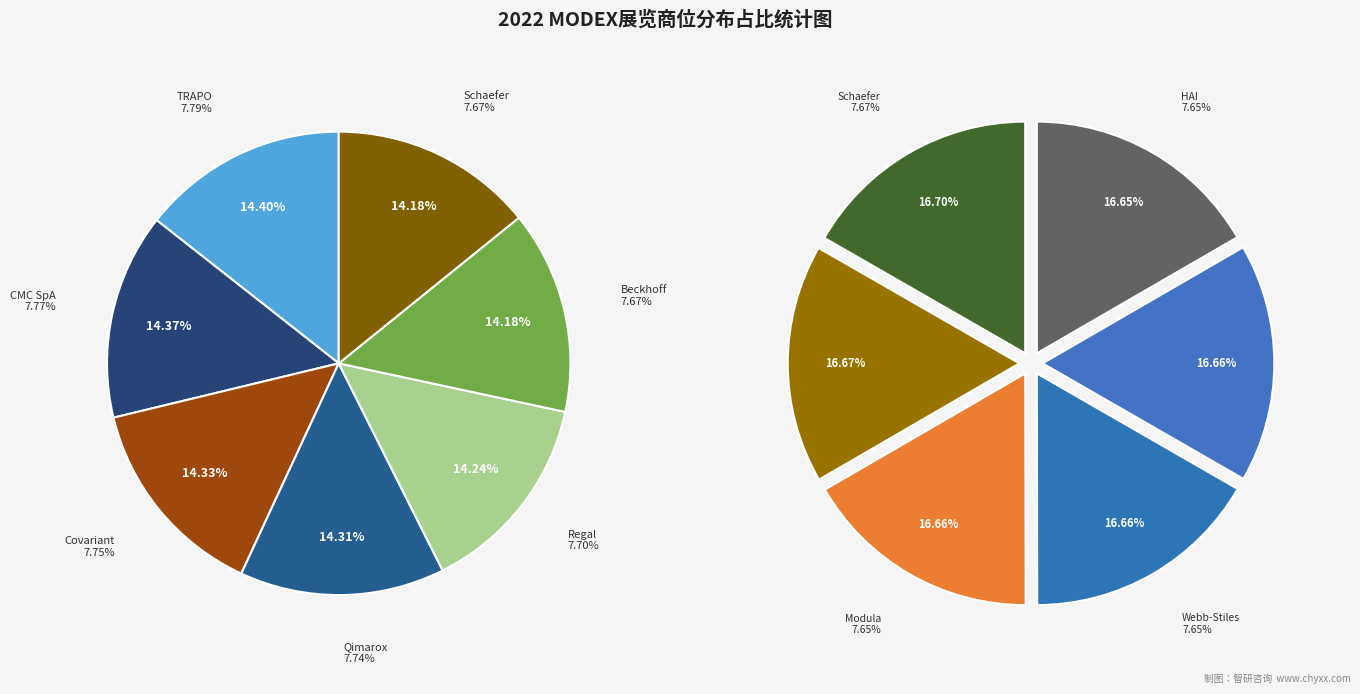

Which slice is the largest?

TRAPO